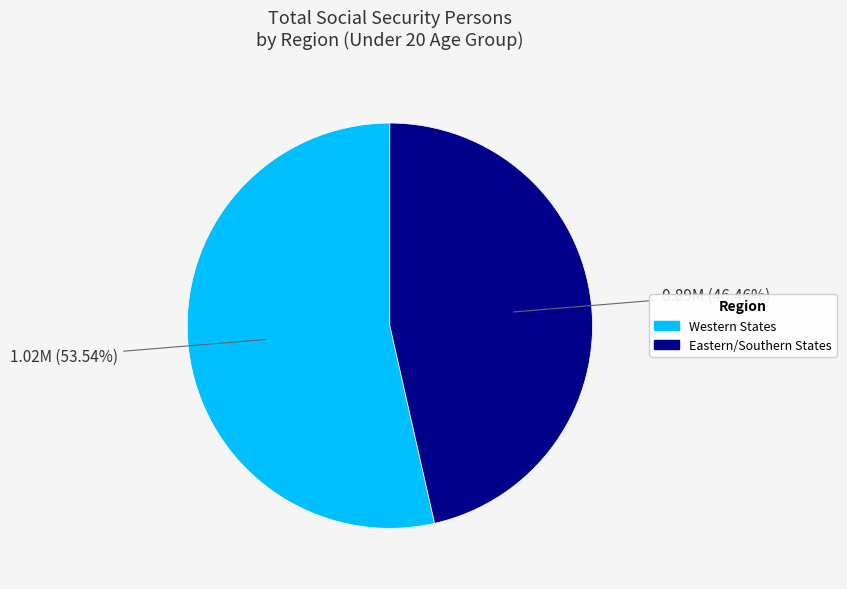

Count the number of slices in the pie.

2